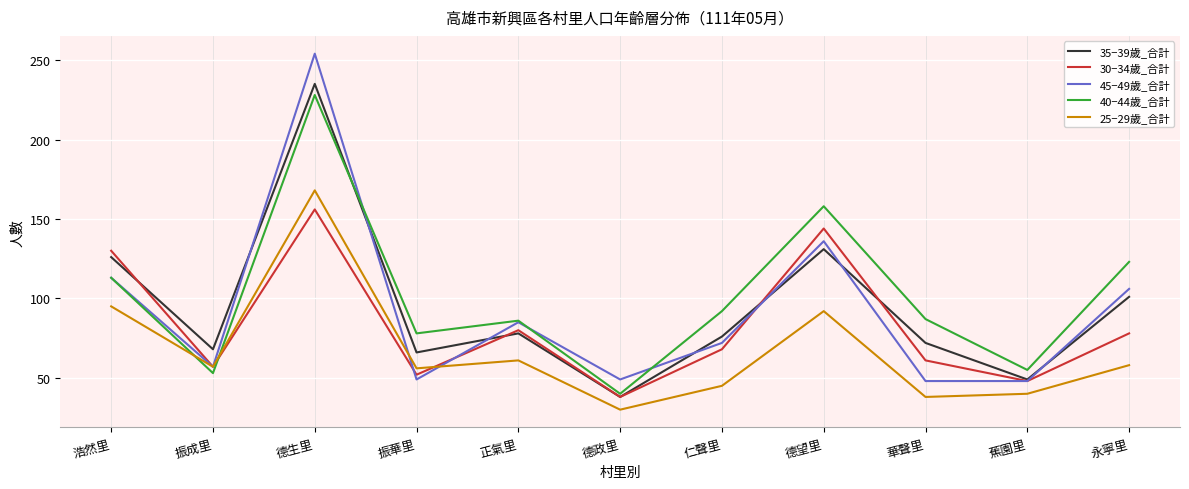

True or false: 40−44歲_合計 has a value of 228 at 德生里.

True